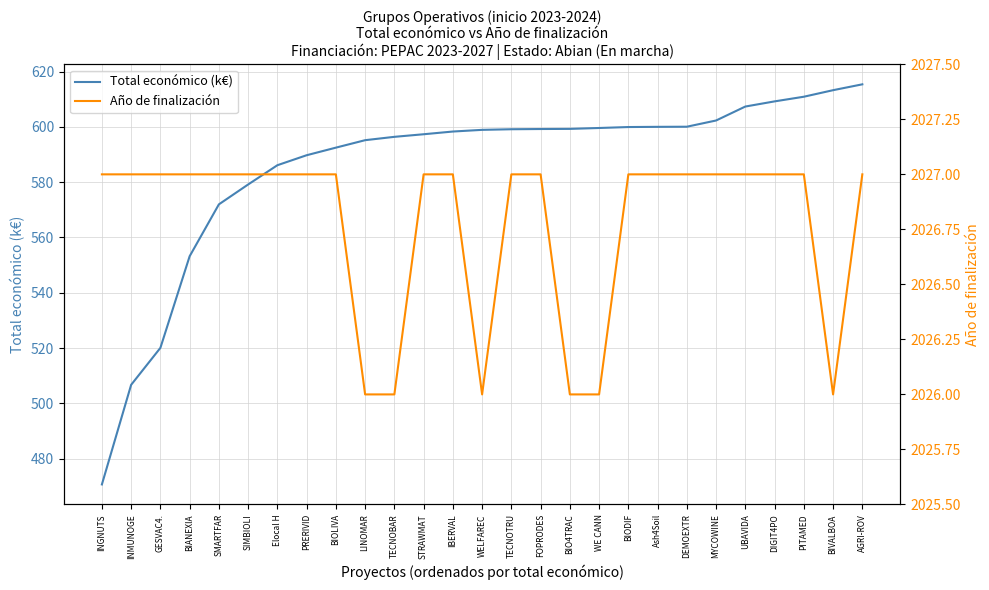

What is the average value of the Total económico (k€) series?

585.6